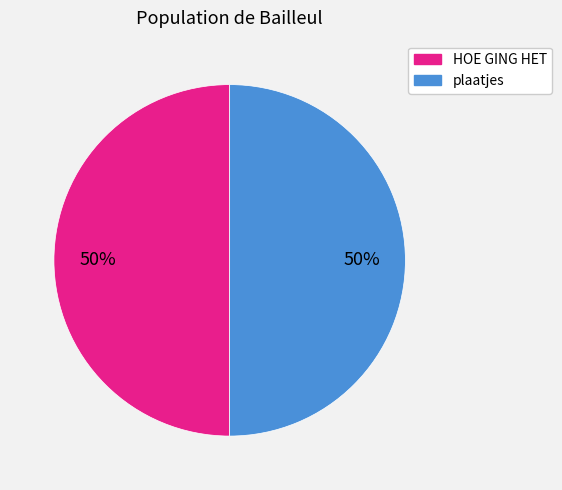

To the nearest percent, what percentage of the pie is HOE GING HET?

50%